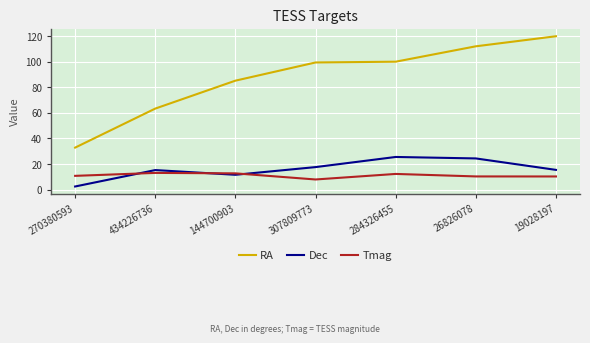

Which label corresponds to the smallest value in the chart?

270380593